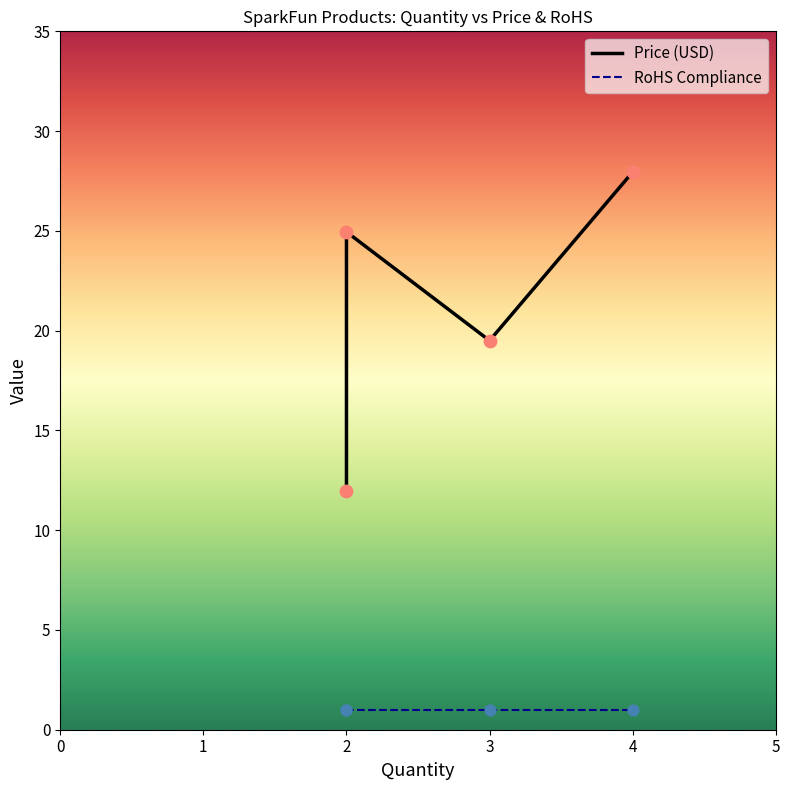

Is the value of RoHS Compliance at 4 greater than the value of Price (USD) at 2?

No